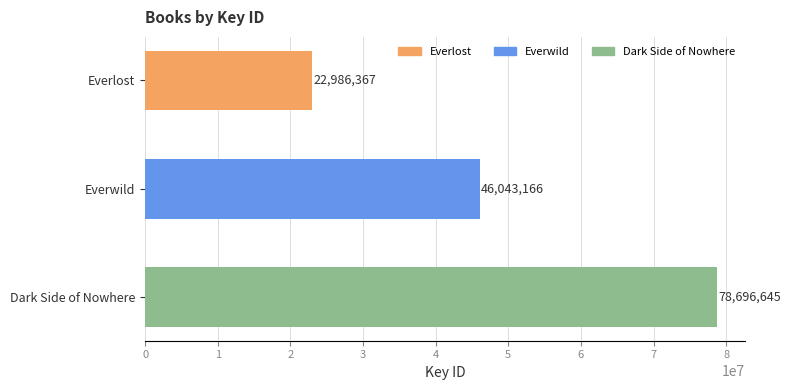

The chart shows a value of 123834356 at Dark Side of Nowhere. True or false?

False